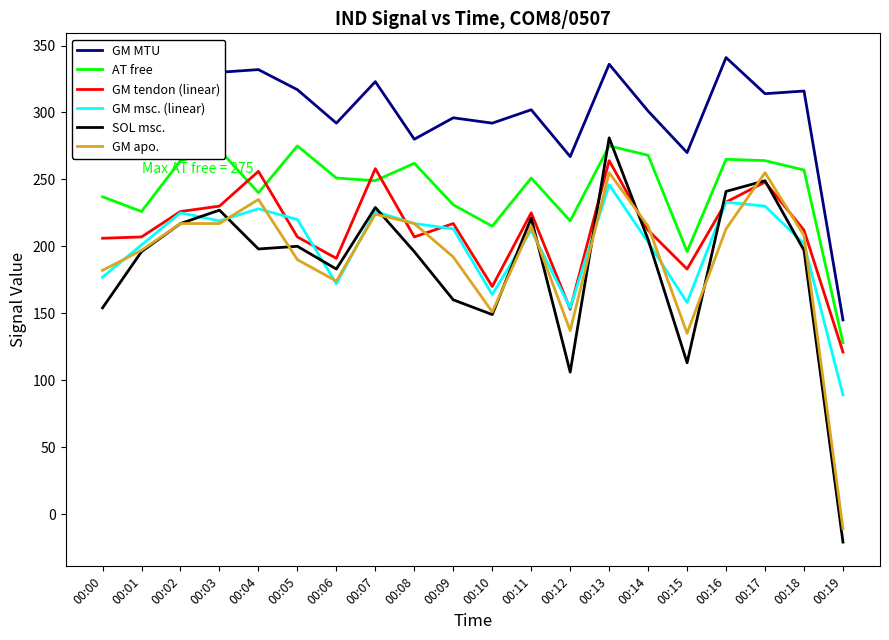

Which series has the widest spread of values?

SOL msc.